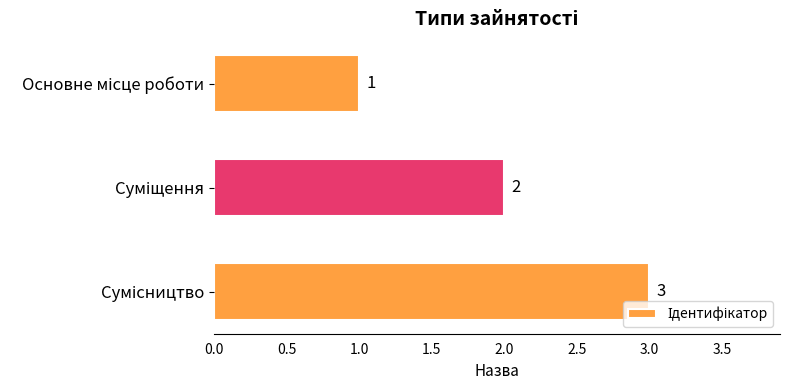

What is the value of the 1st bar from the top?

1